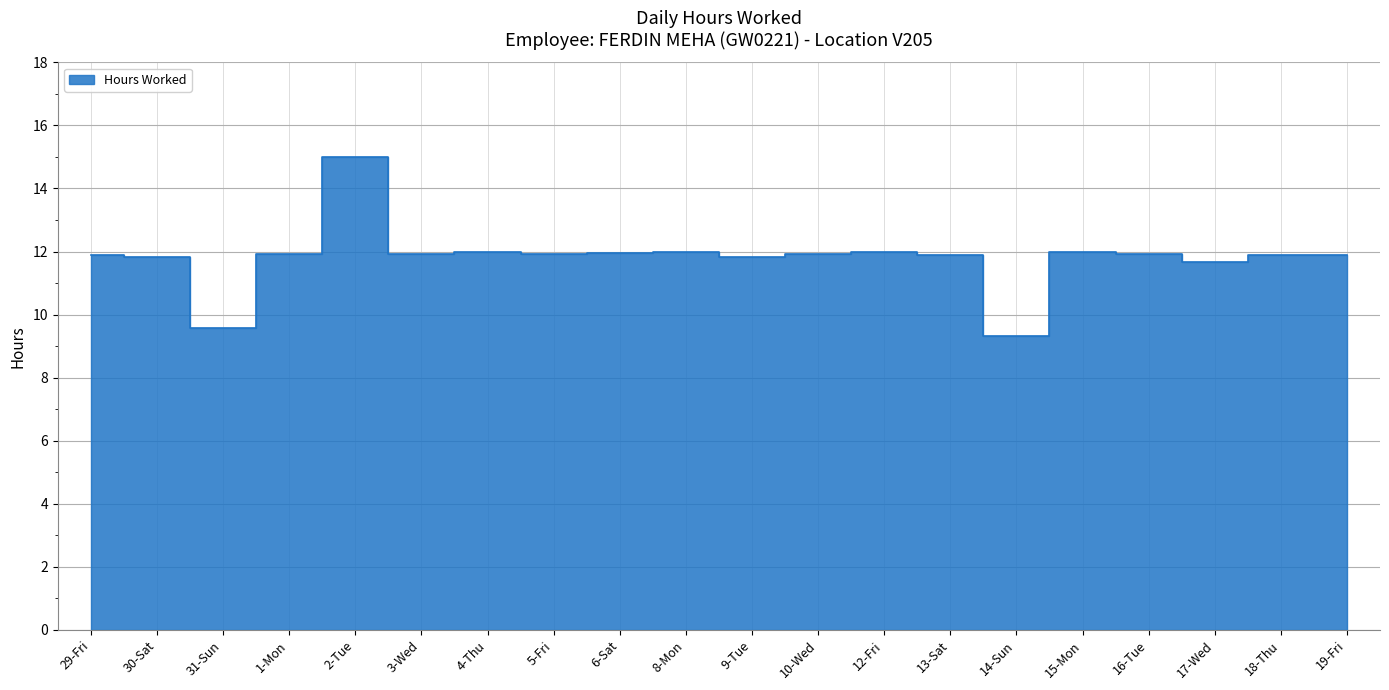

How many interior local valleys (lower than both neighbors) does the data have?

6